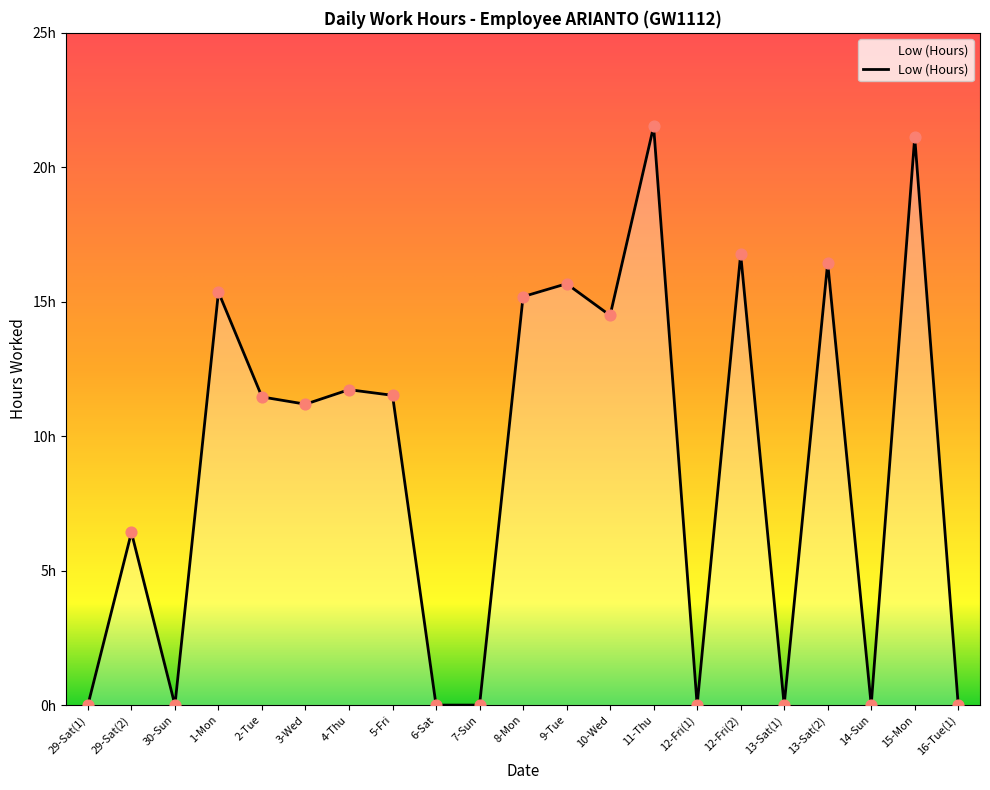

Does the chart have visible grid lines?

No